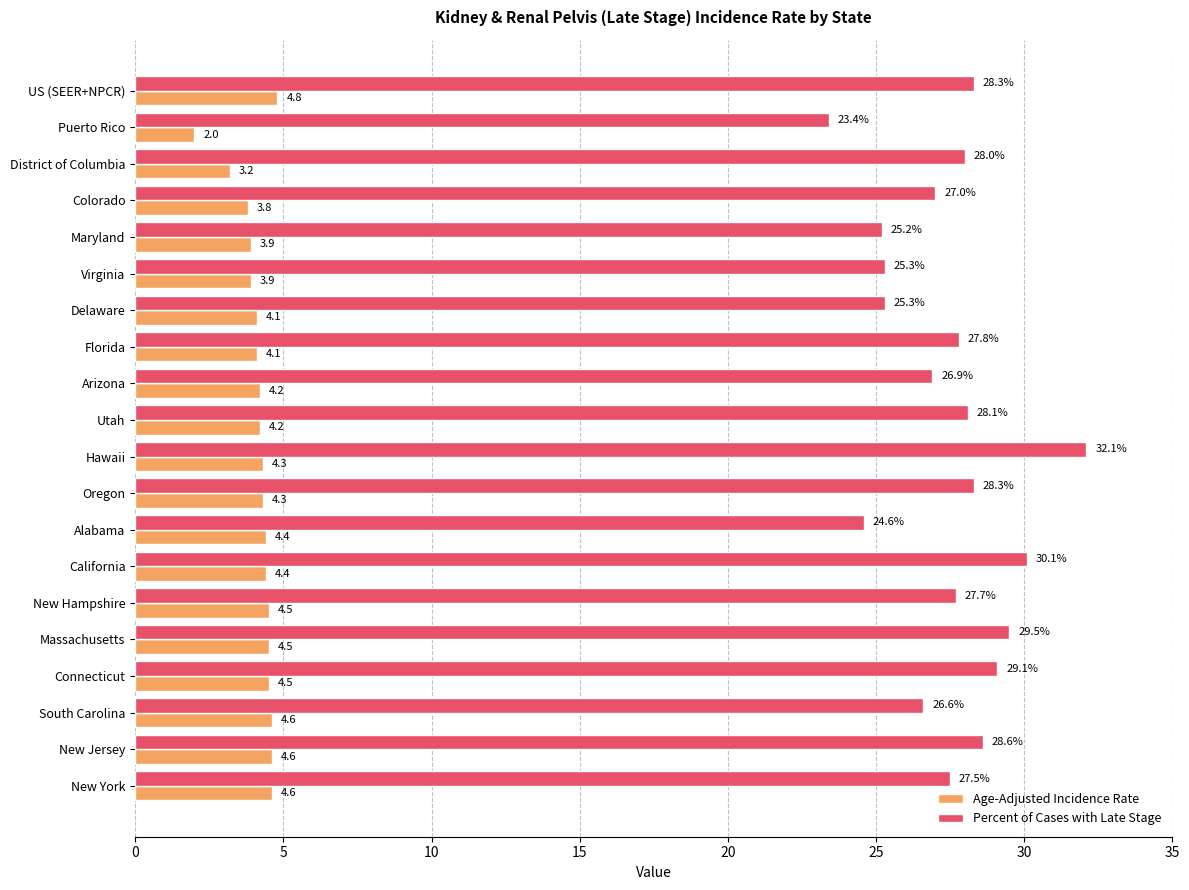

At which label is Age-Adjusted Incidence Rate closest to 3?

District of Columbia